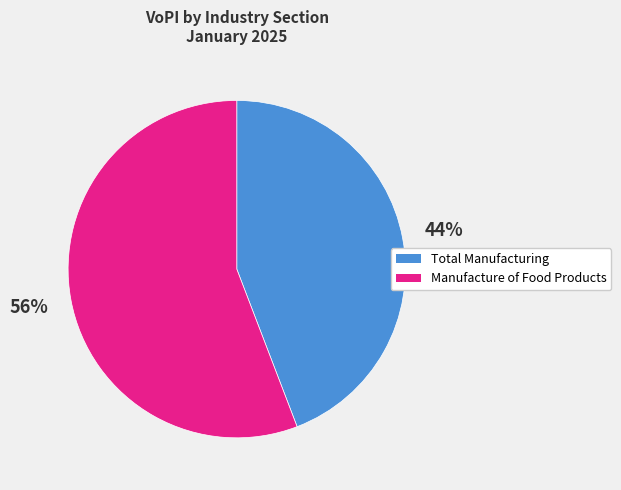

Which slice represents more than half of the pie?

Manufacture of Food Products